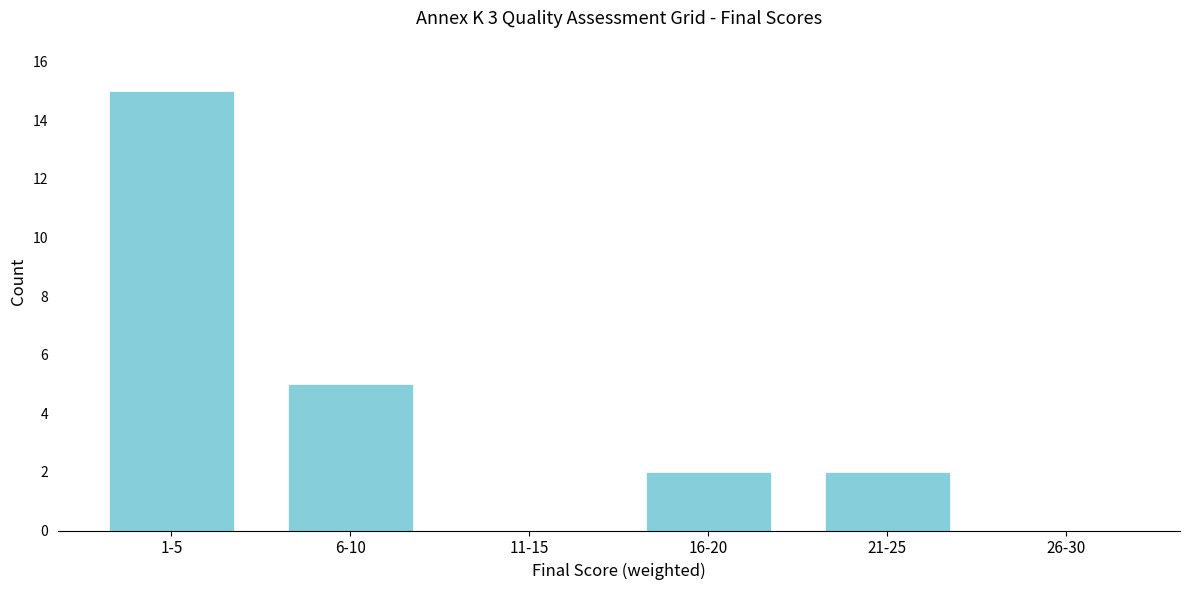

Reading left to right, extract all data points from this chart.

1-5=15	6-10=5	11-15=0	16-20=2	21-25=2	26-30=0